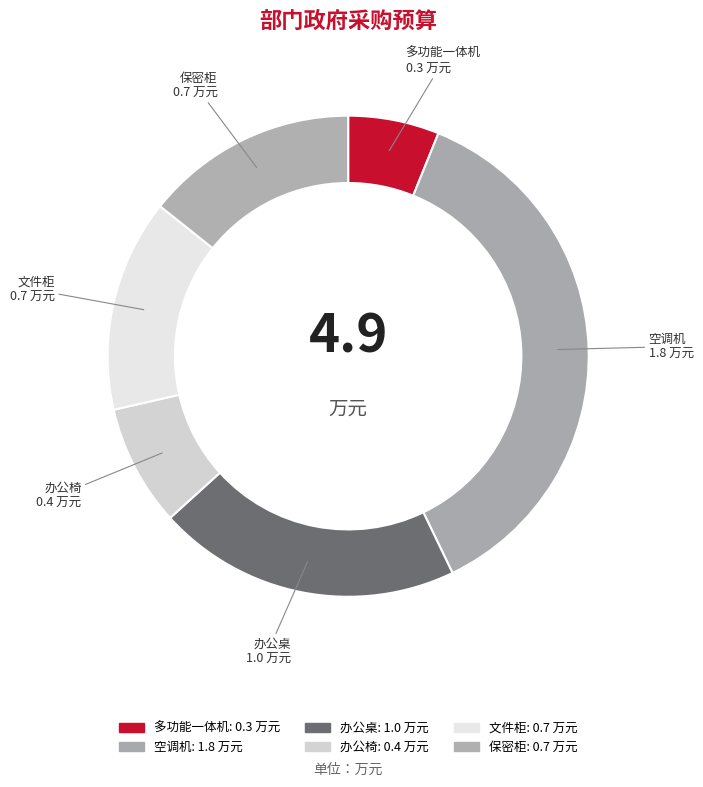

Which slice is the largest?

空调机